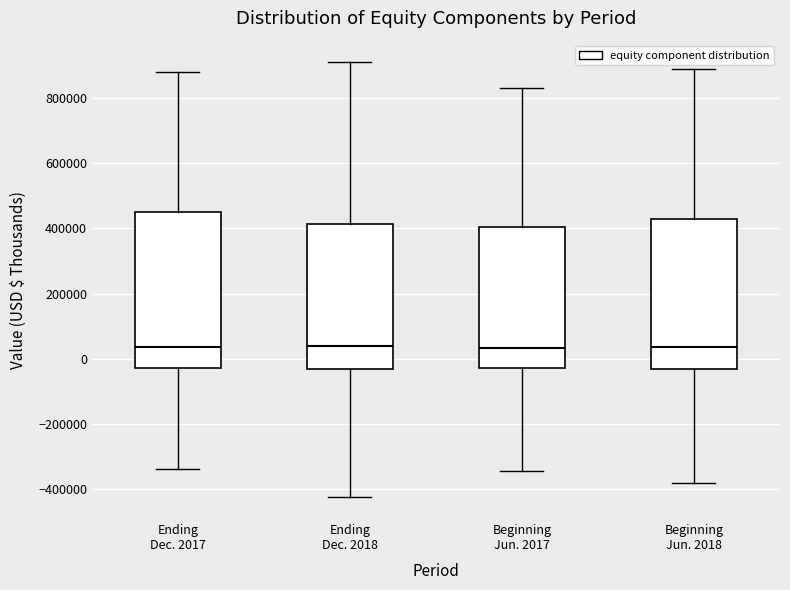

Where does the median line of the box for Ending Dec. 2017 sit on the y-axis? The values are not printed on the chart, so give them approximately, as read against the axis.

40000